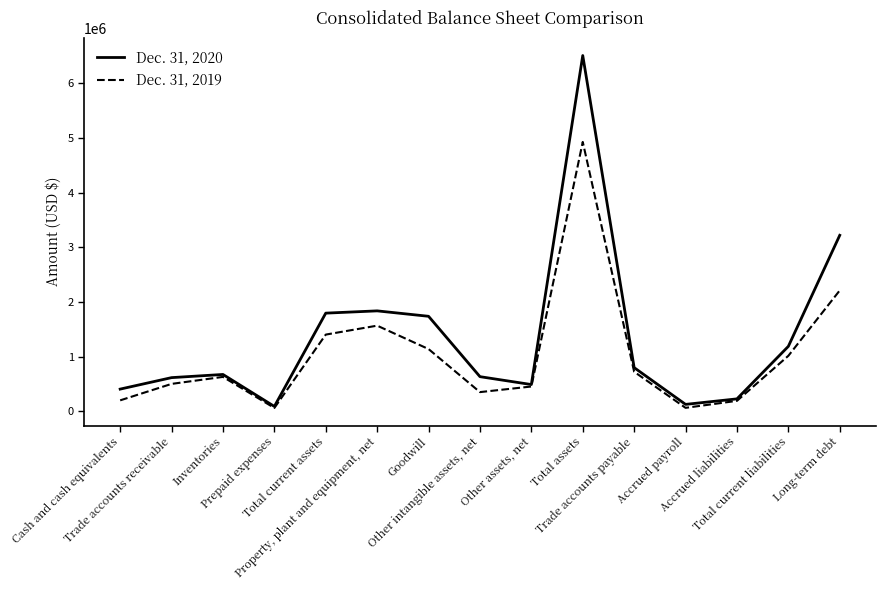

True or false: Dec. 31, 2019 has a value of 1710458 at Total assets.

False